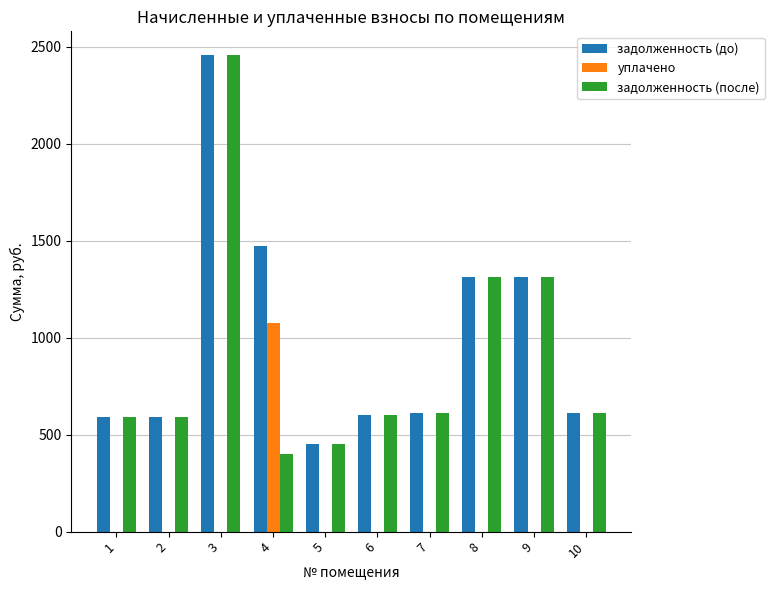

What is the sum of the задолженность (до) values at 3 and 1?

3048.6